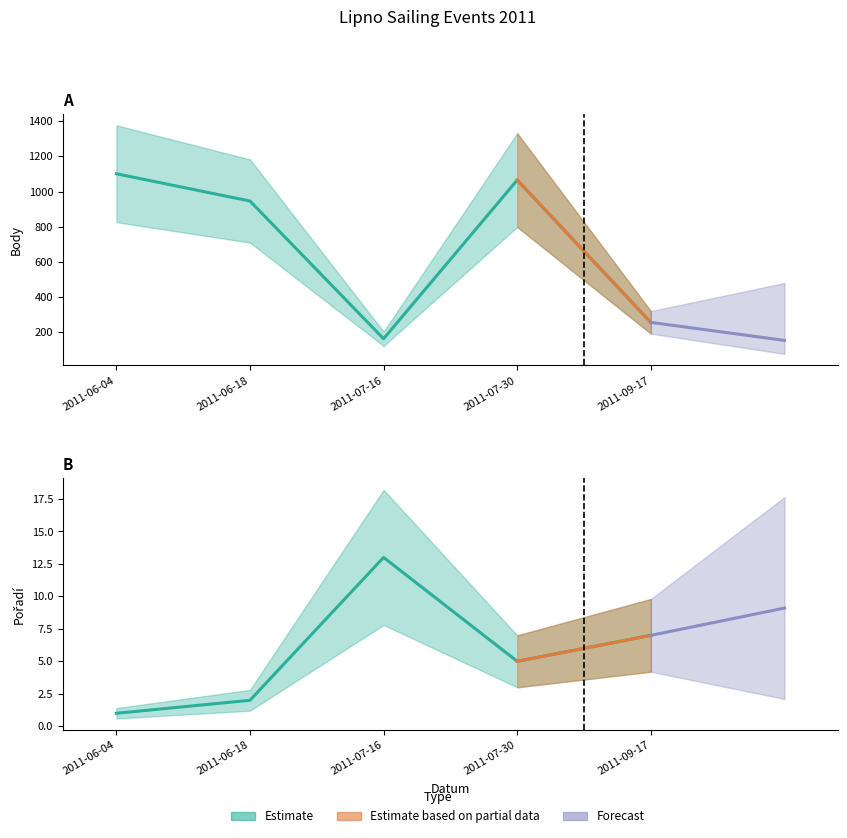

At which label is Pořadí closest to 7?

2011-09-17